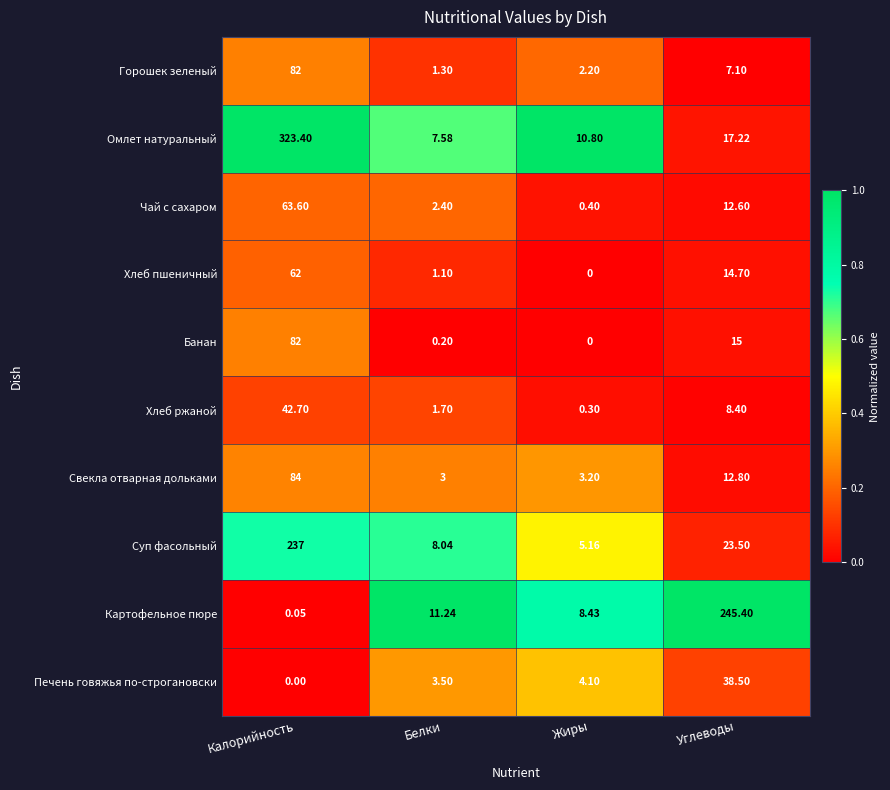

Which series has the widest spread of values?

Омлет натуральный